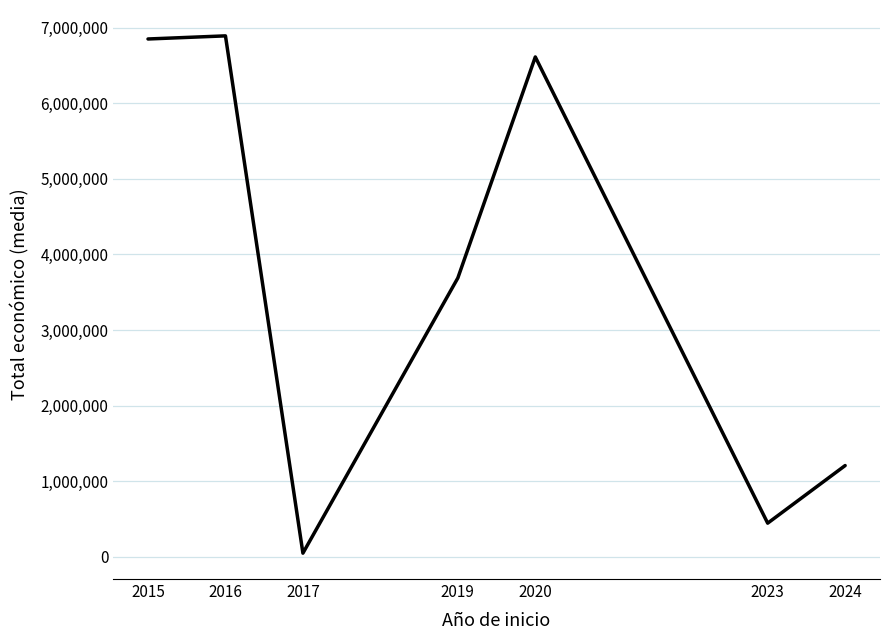

Reading left to right, extract all data points from this chart.

6850000.0	6891265.0	48896.0	3688951.0	6612227.0	445732.0	1207719.6